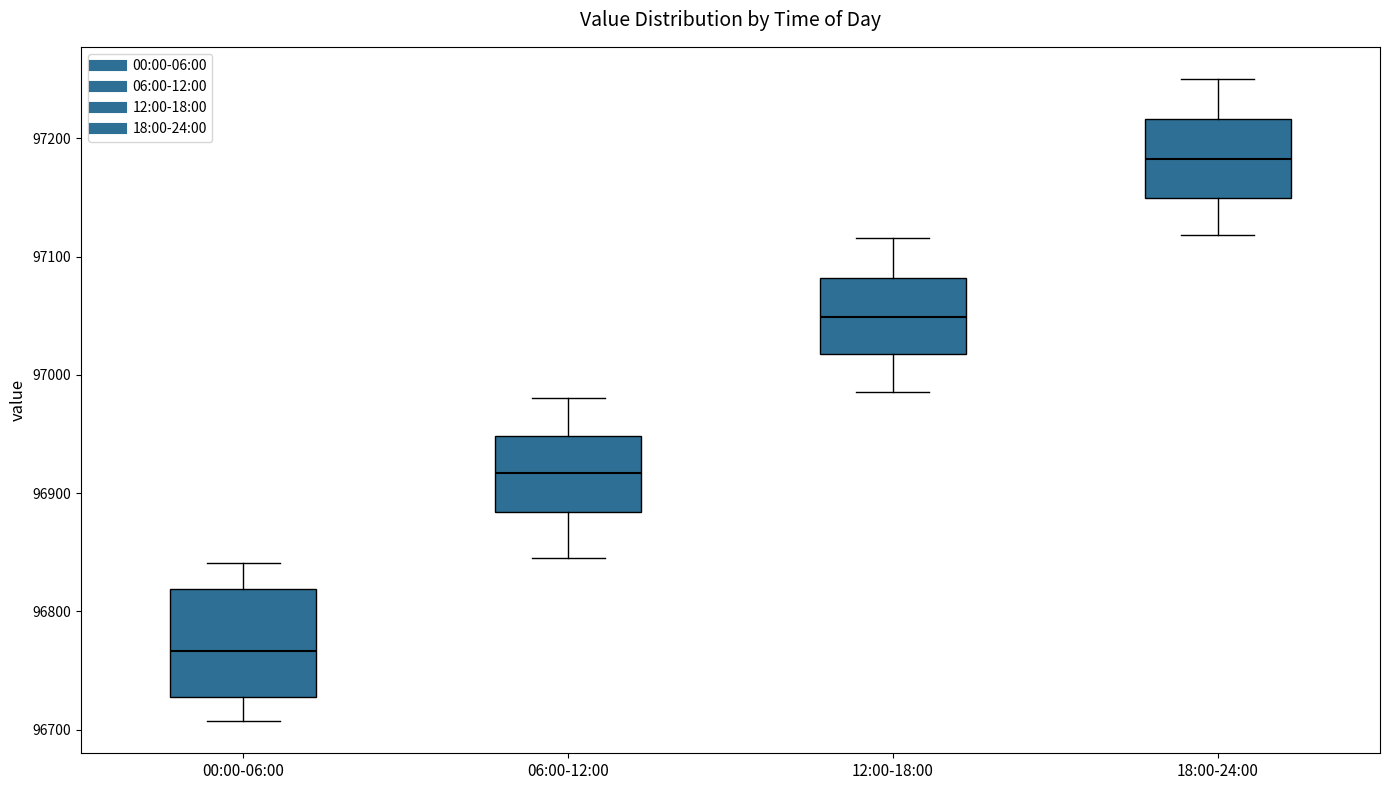

Which box has the lowest median line?

00:00-06:00